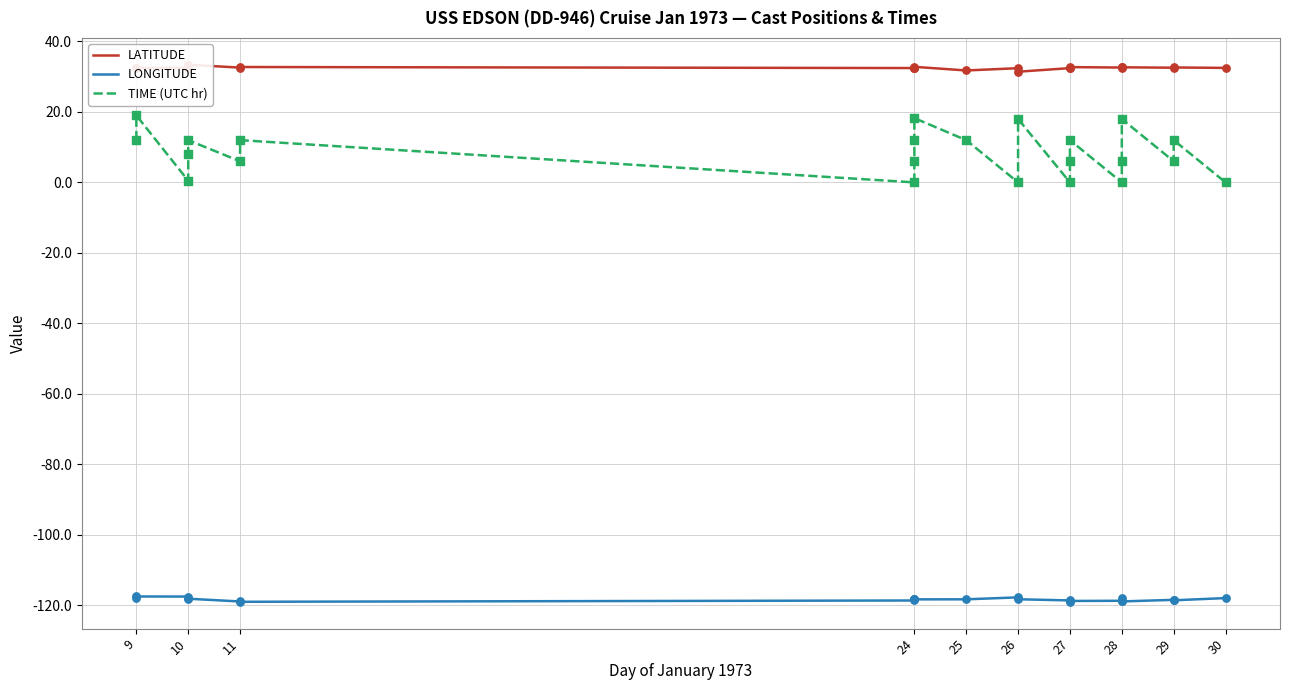

What is the total value across all series at 26?

-85.3